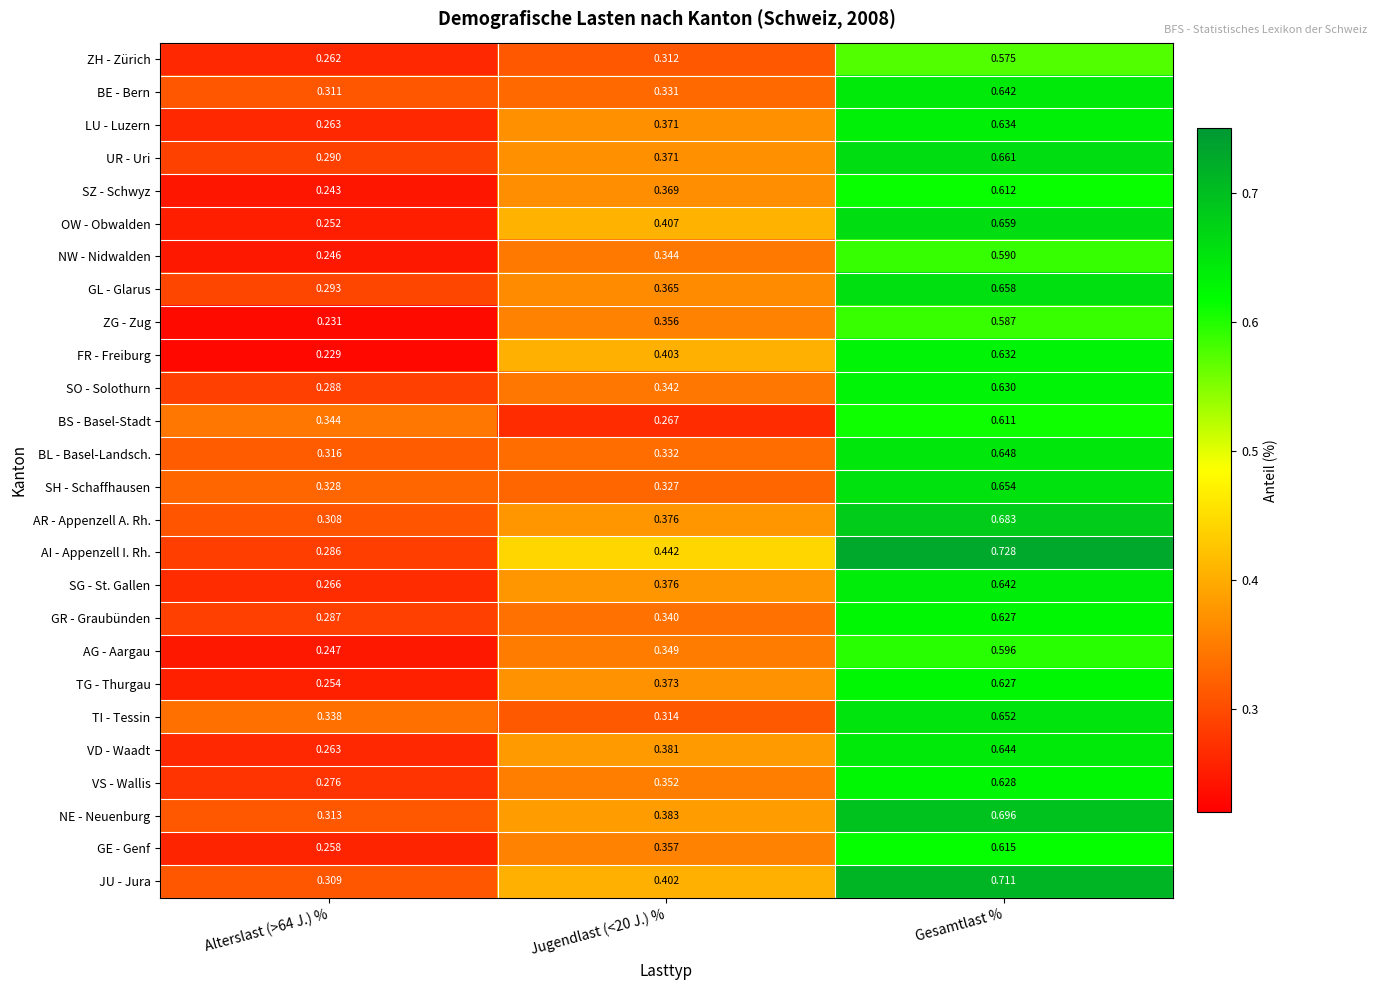

Which series has the widest spread of values?

AI - Appenzell I. Rh.